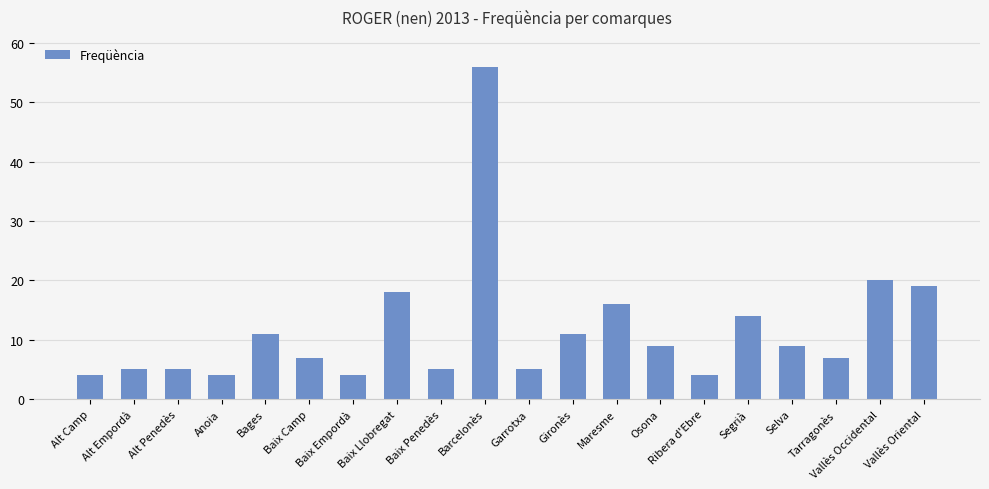

What is the average value?

12